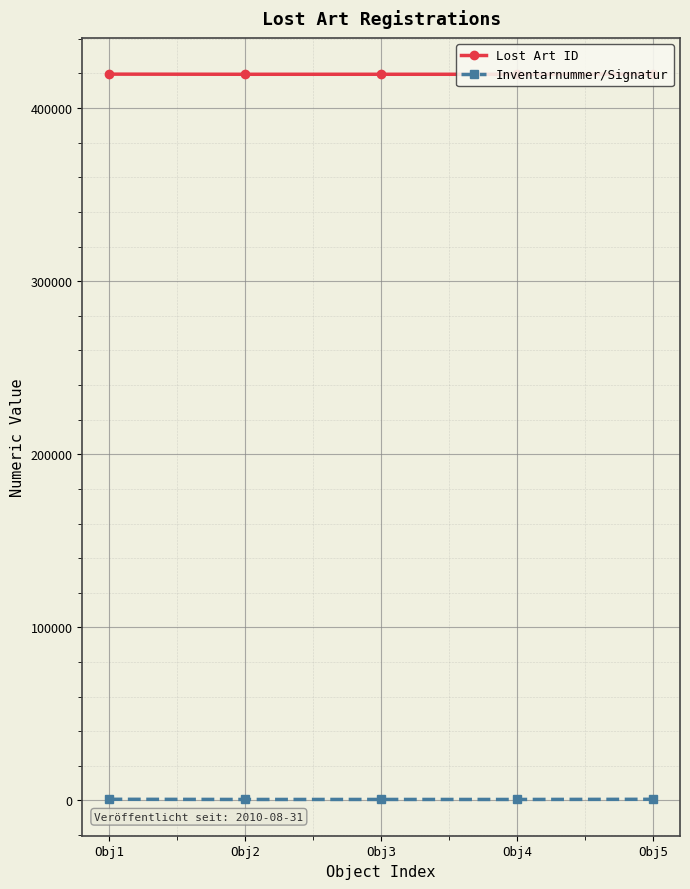

True or false: Lost Art ID and Inventarnummer/Signatur cross at least once.

False